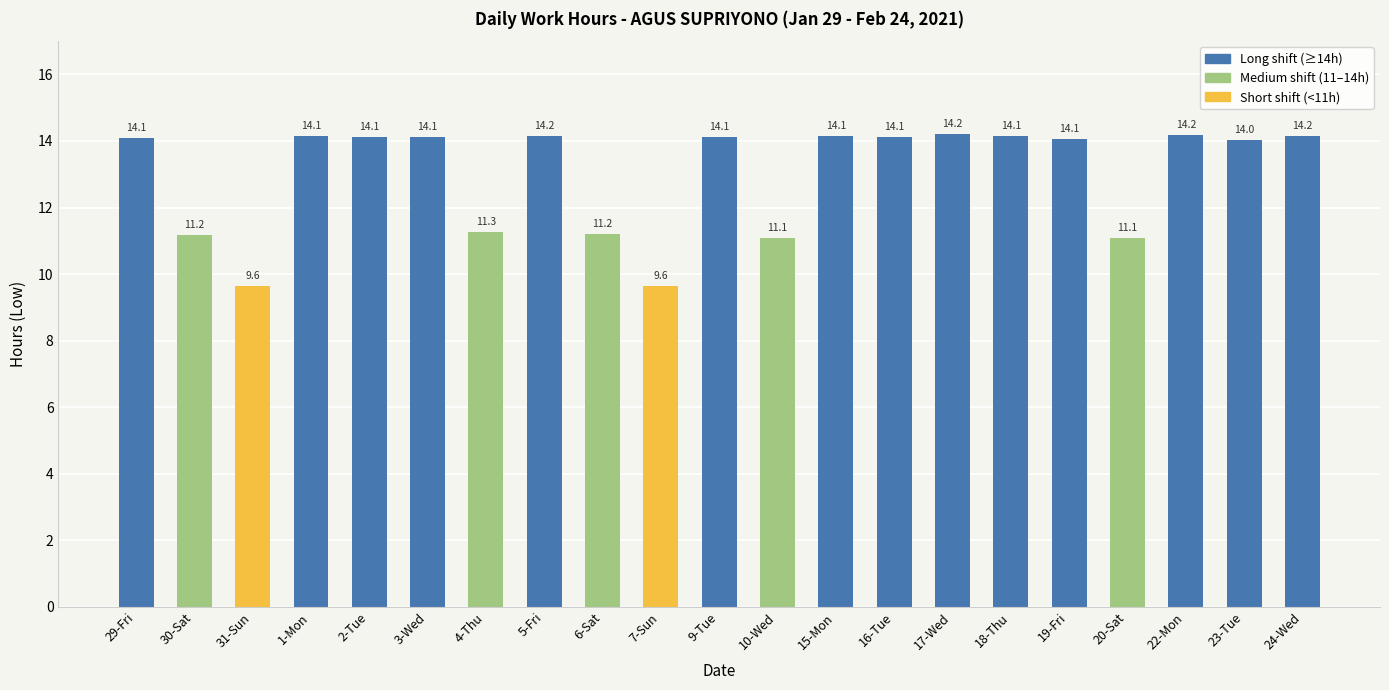

What is the value of the 21st bar from the left?

14.2